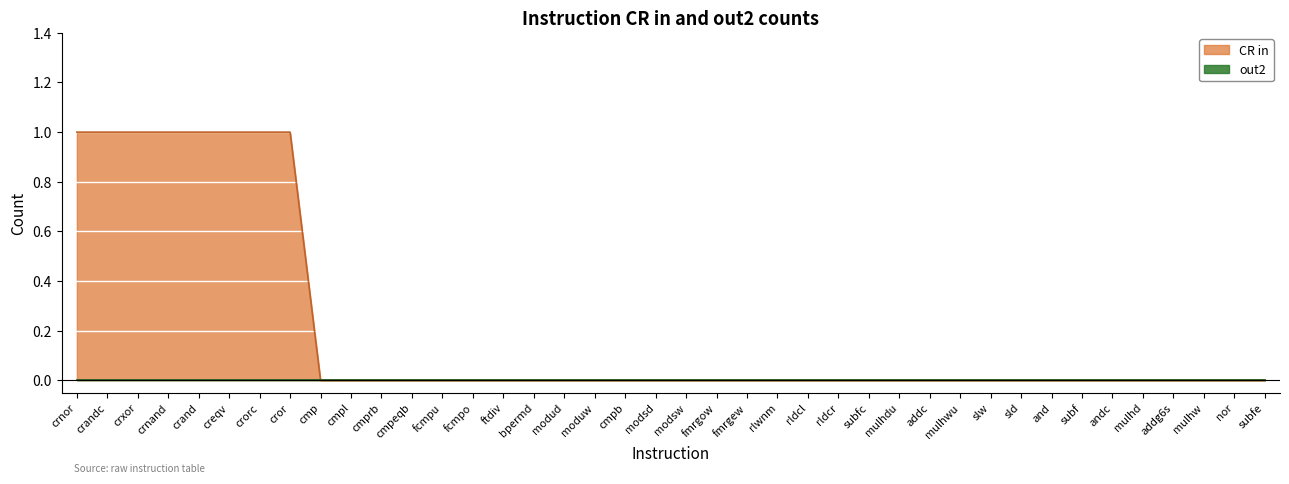

Which series has the largest total across all categories?

CR in